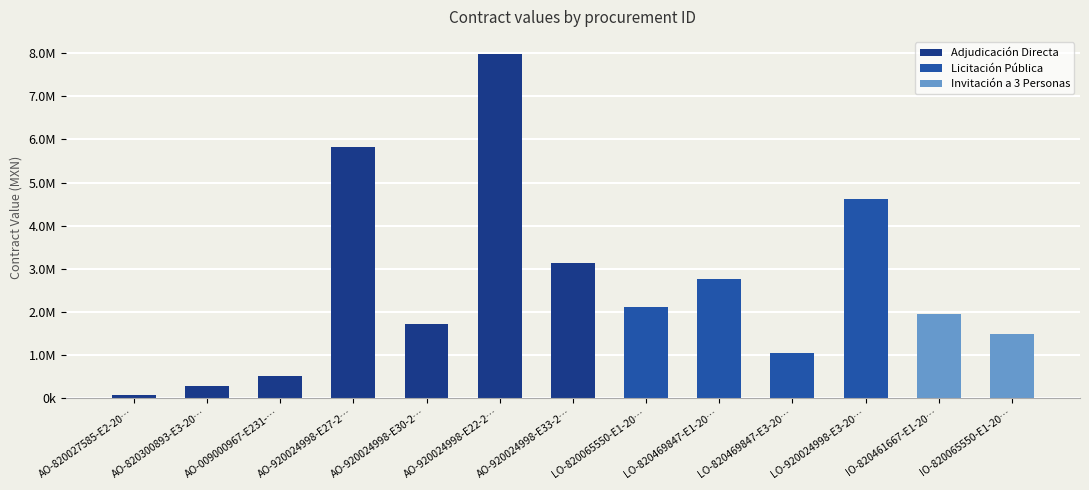

What is the ratio of the value at AO-920024998-E27-2021 to the value at IO-820461667-E1-2018?

3.0